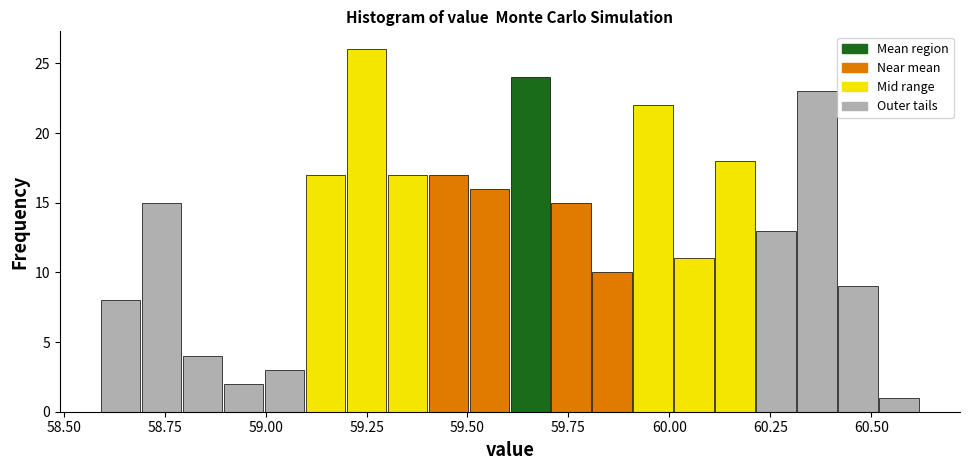

Read against the x-axis, roughly where is the centre of the tallest bar?

59.25